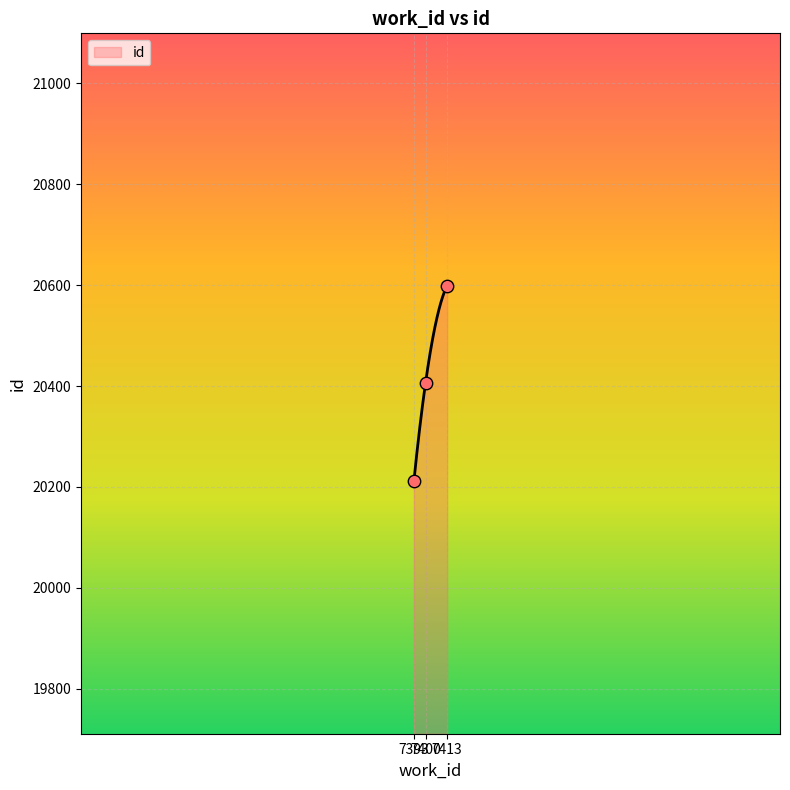

What is the change in value from 7393 to 7413?

+388